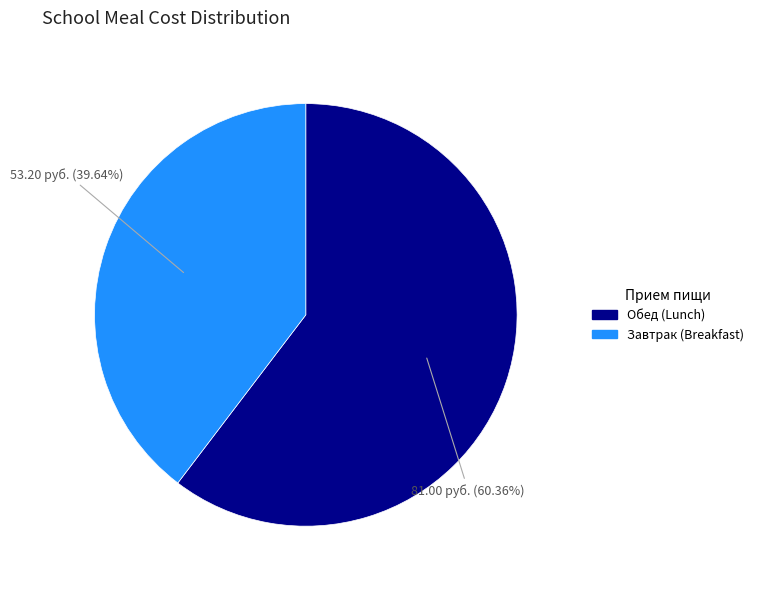

How many segments does this pie chart have?

2